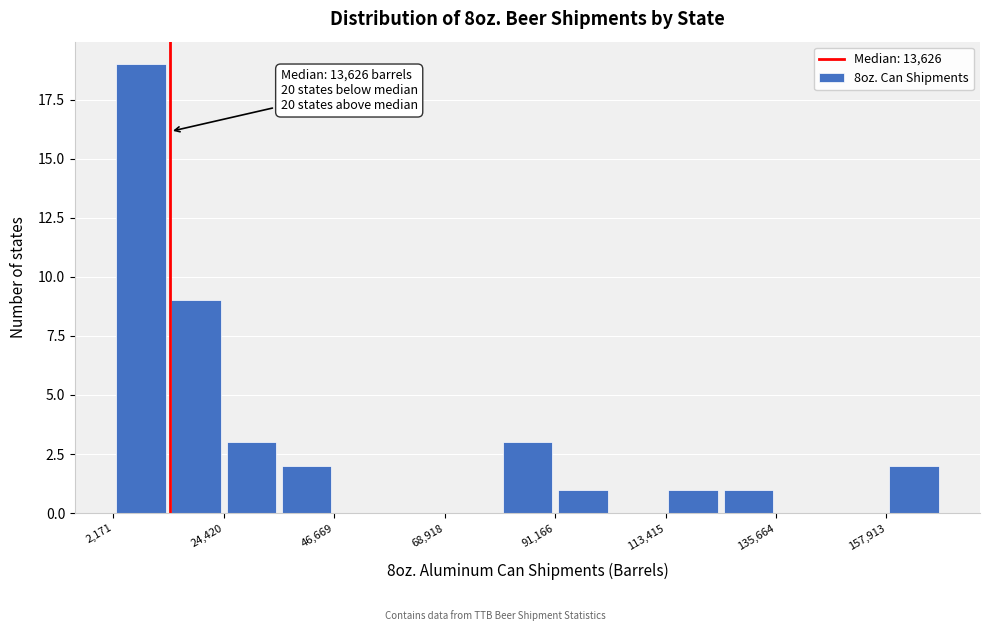

Read against the x-axis, roughly where is the centre of the tallest bar?

10000